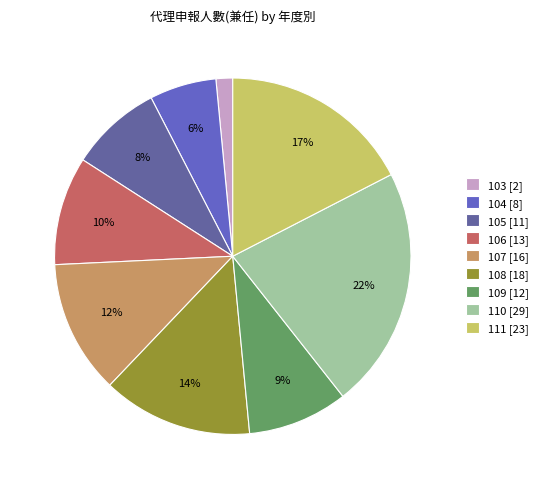

How many segments does this pie chart have?

9